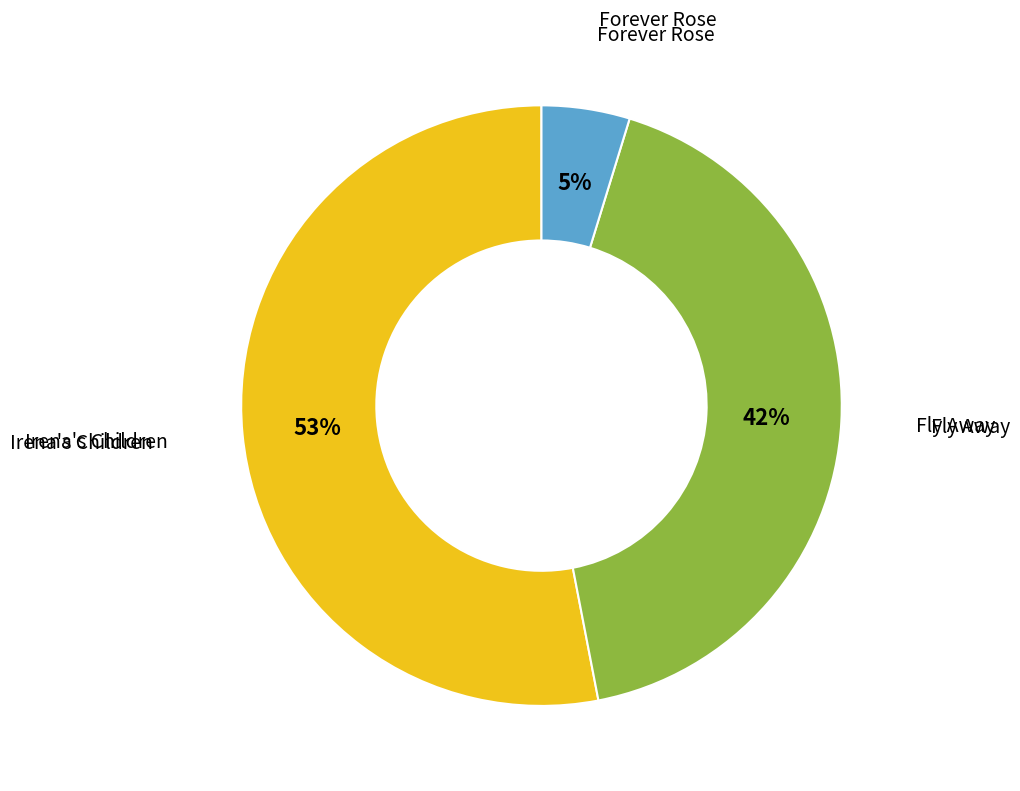

To the nearest percent, what portion does Irena's Children represent?

53%